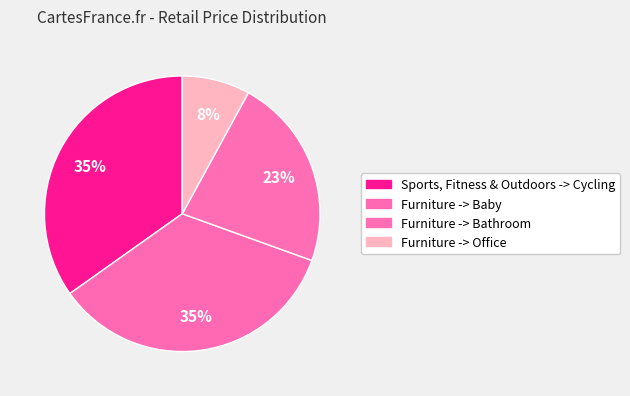

To the nearest percent, what is the average slice percentage?

25%